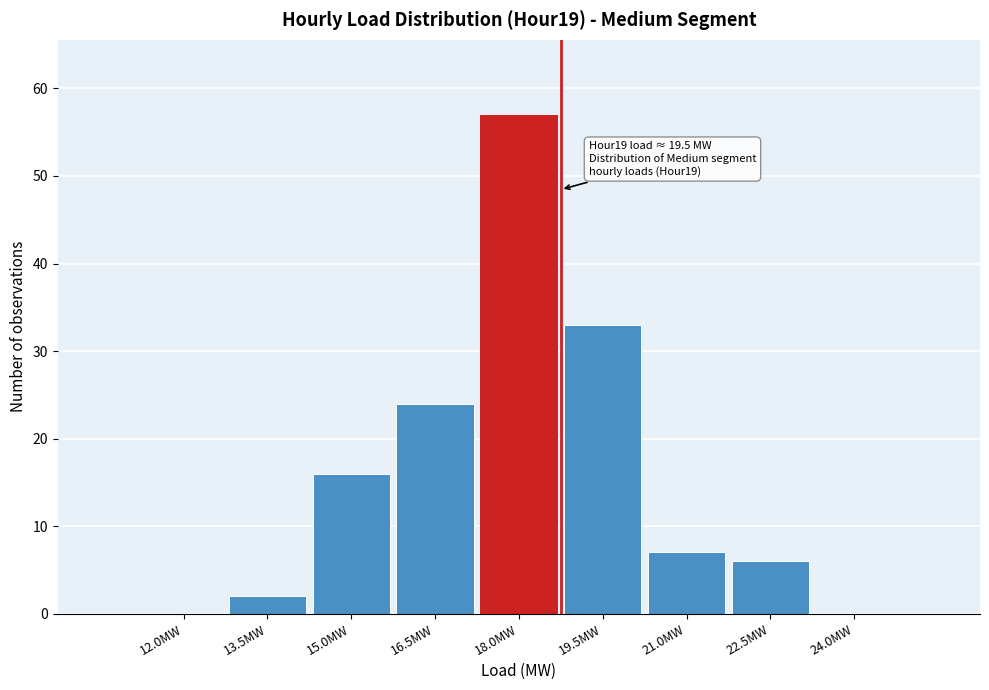

Reading left to right, what are all the values shown in this chart?

12.0MW=0	13.5MW=2	15.0MW=16	16.5MW=24	18.0MW=57	19.5MW=33	21.0MW=7	22.5MW=6	24.0MW=0